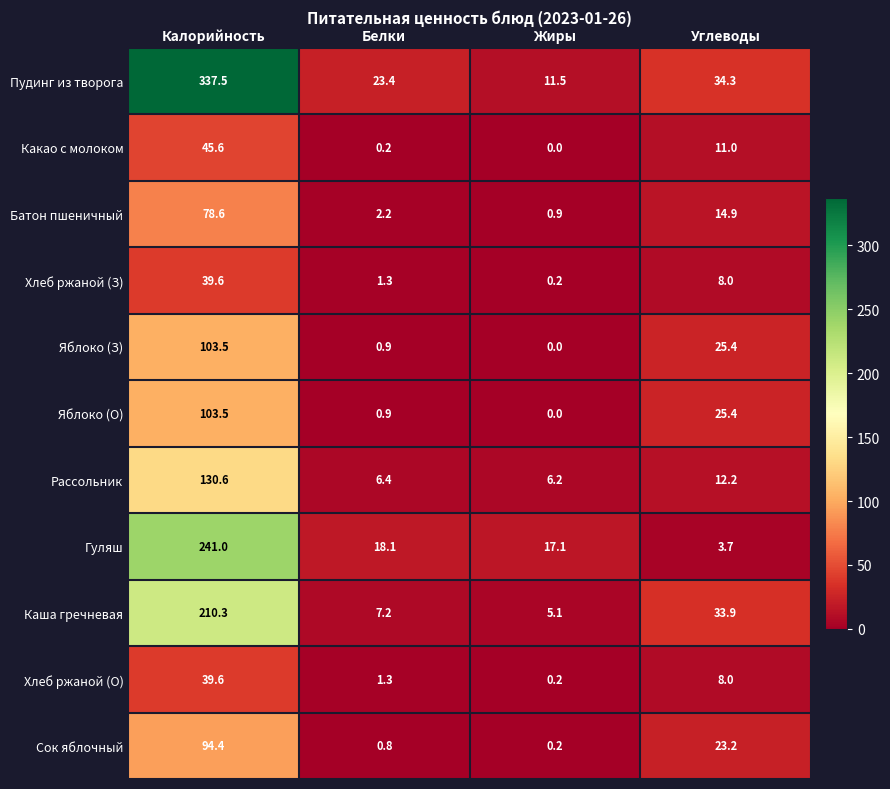

What is the average value of the Рассольник series?

38.9